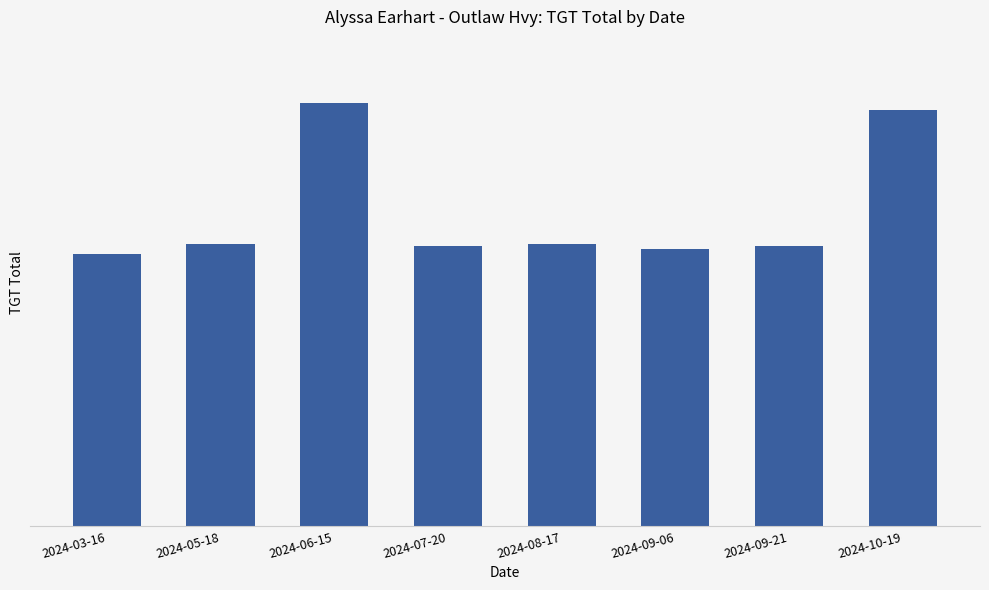

Rank the categories by value from lowest to highest.

2024-03-16, 2024-09-06, 2024-07-20, 2024-09-21, 2024-08-17, 2024-05-18, 2024-10-19, 2024-06-15